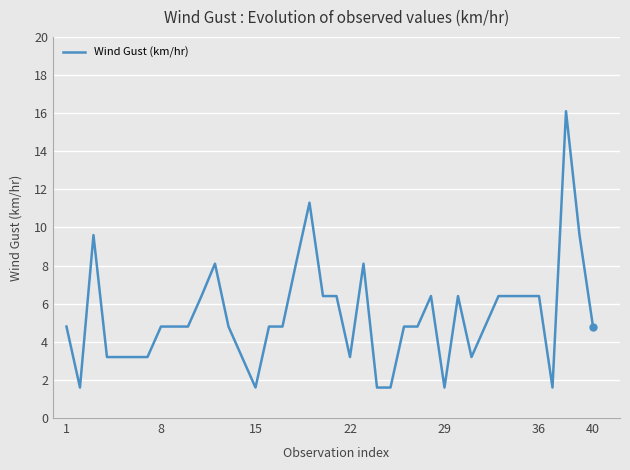

True or false: the data has more than 2 interior local peaks.

True